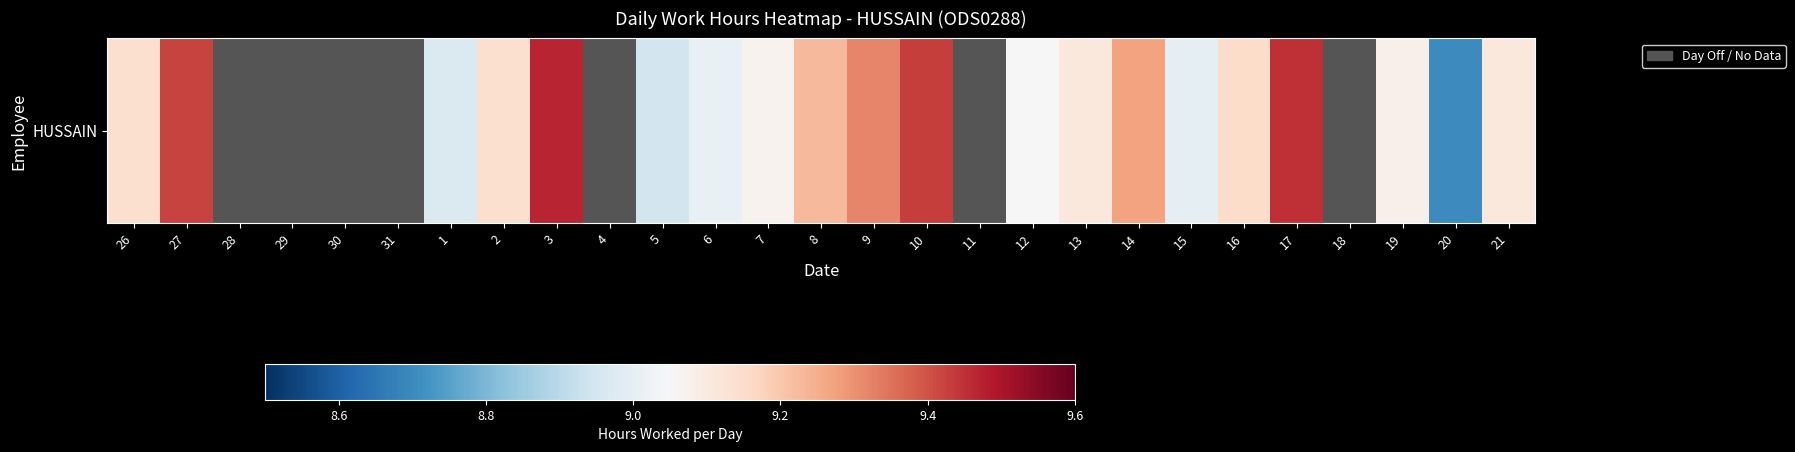

How many values are above zero?

20